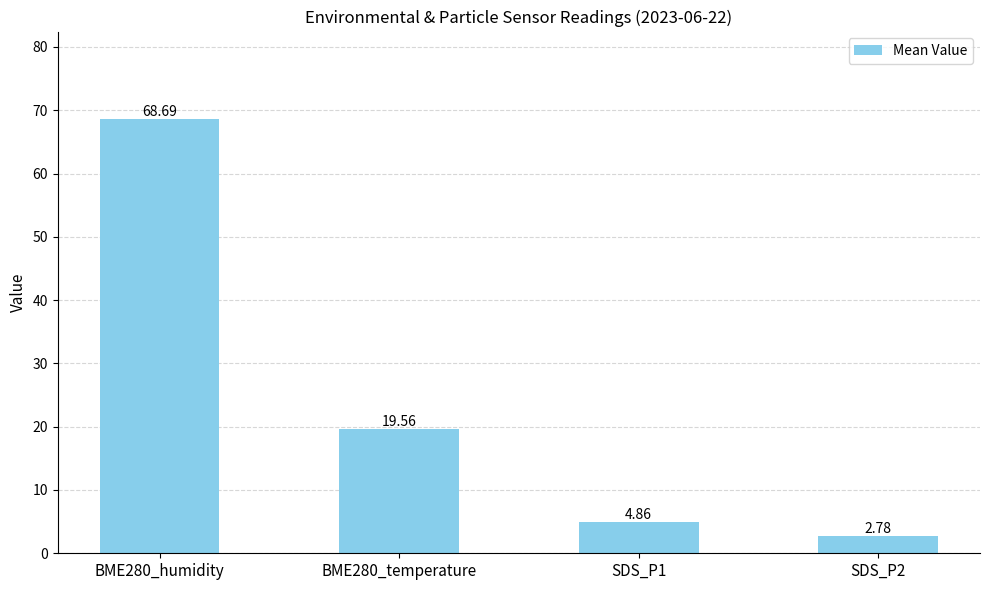

The value at BME280_humidity is 101.1. True or false?

False